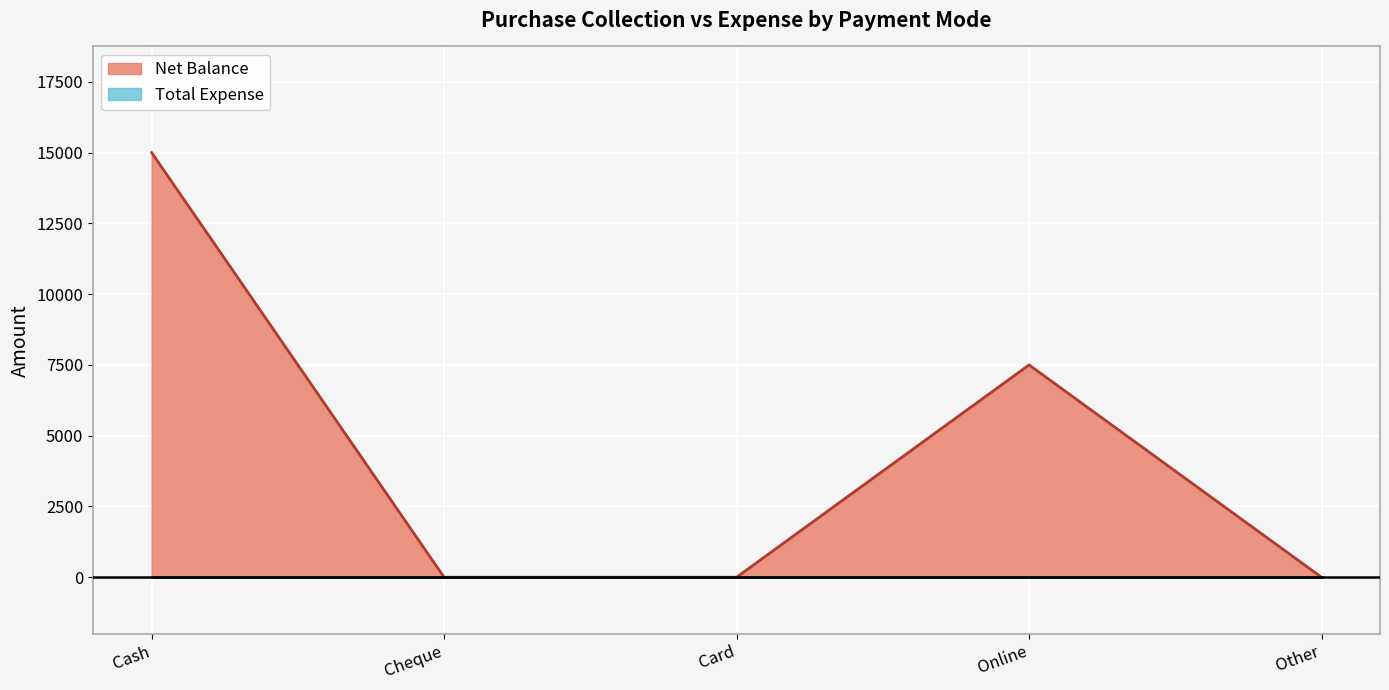

True or false: the data shows 15000 at Cash.

True